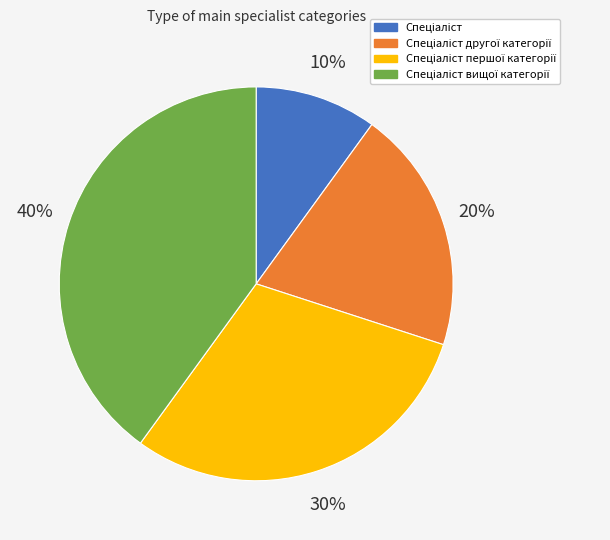

To the nearest percent, what is the average slice percentage?

25%